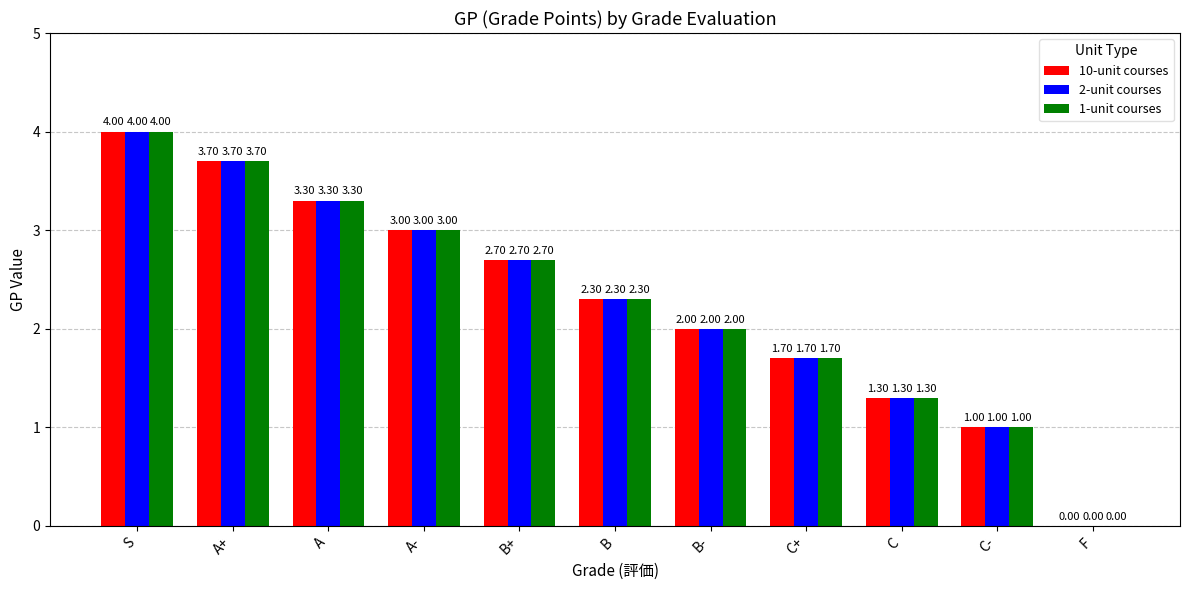

Is it true that 2-unit courses equals 2.4 at F?

False